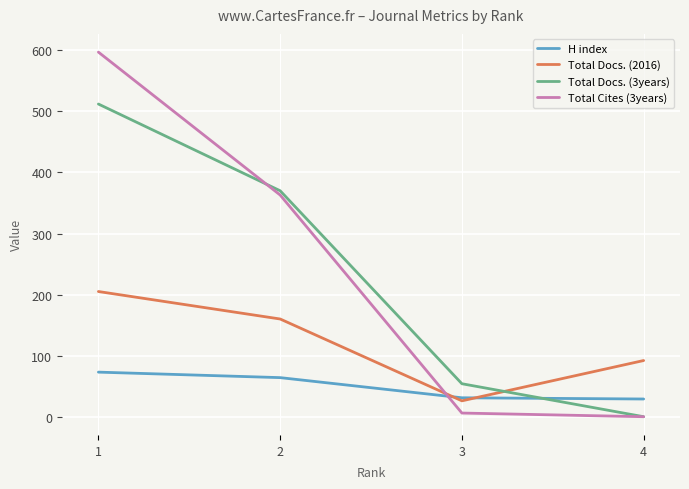

How many times do H index and Total Docs. (3years) cross each other?

1